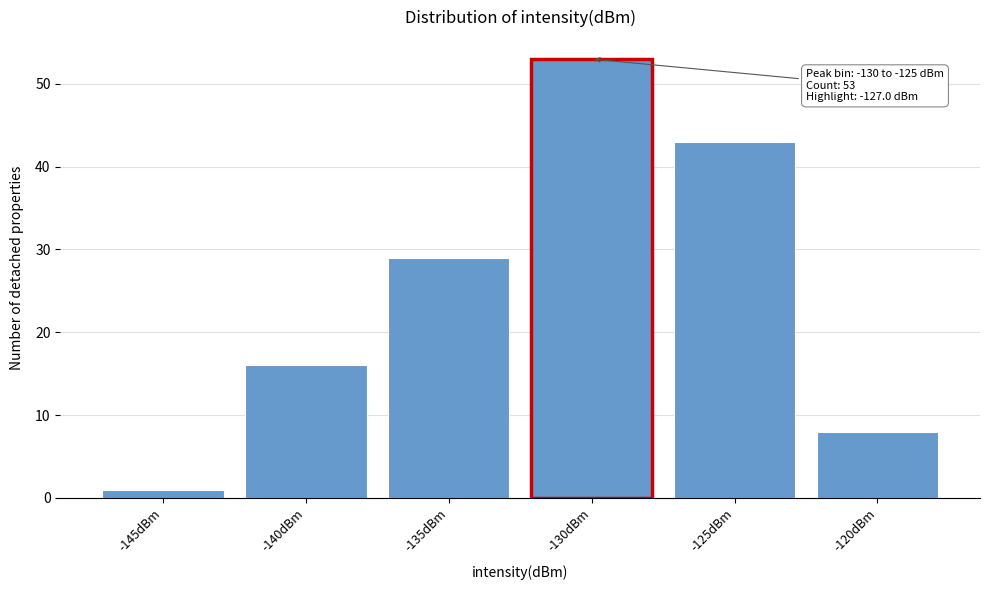

Reading left to right, what are all the values shown in this chart?

-145dBm=1	-140dBm=16	-135dBm=29	-130dBm=53	-125dBm=43	-120dBm=8